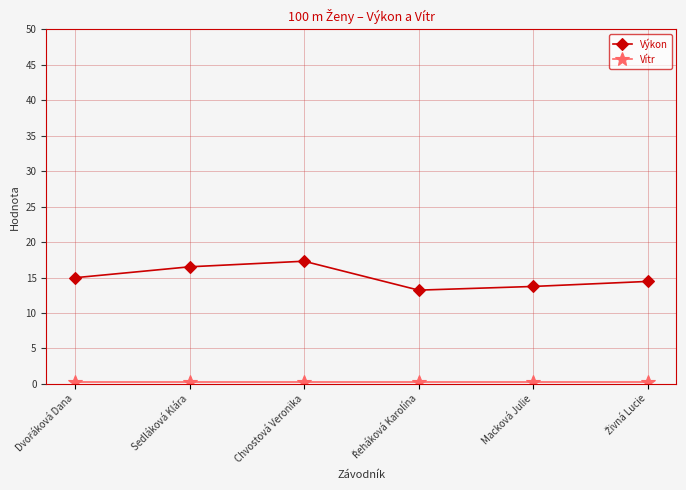

What is the average value of the Výkon series?

15.0